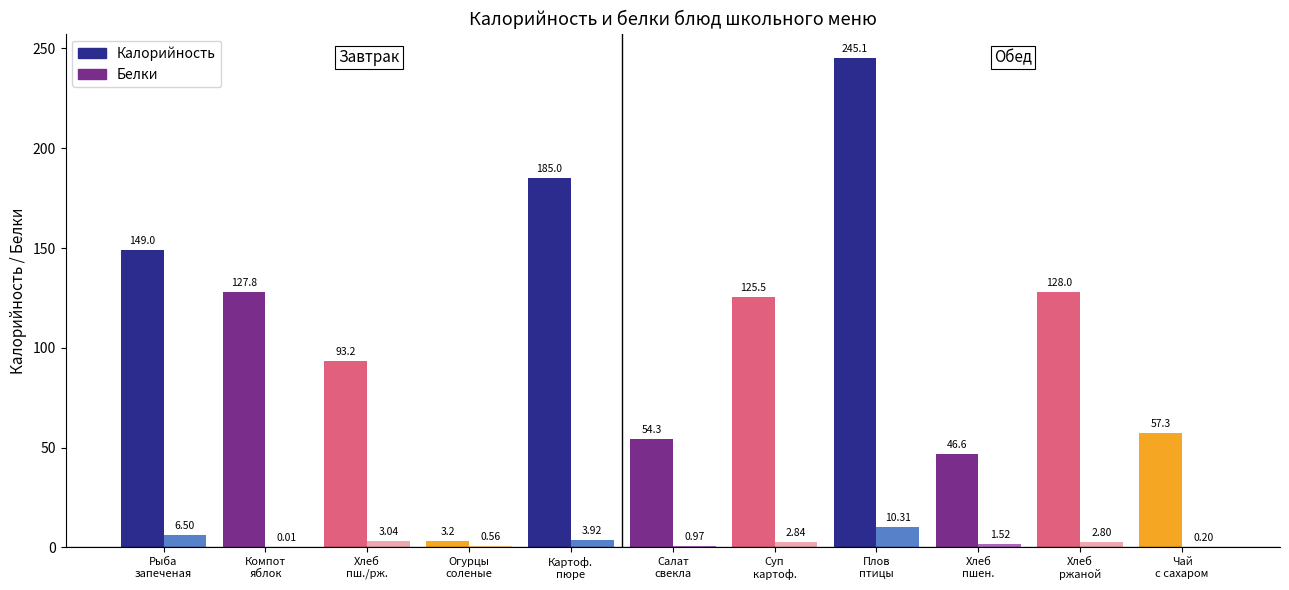

Between Рыба
запеченая and Плов
птицы, which series saw the biggest shift?

Калорийность